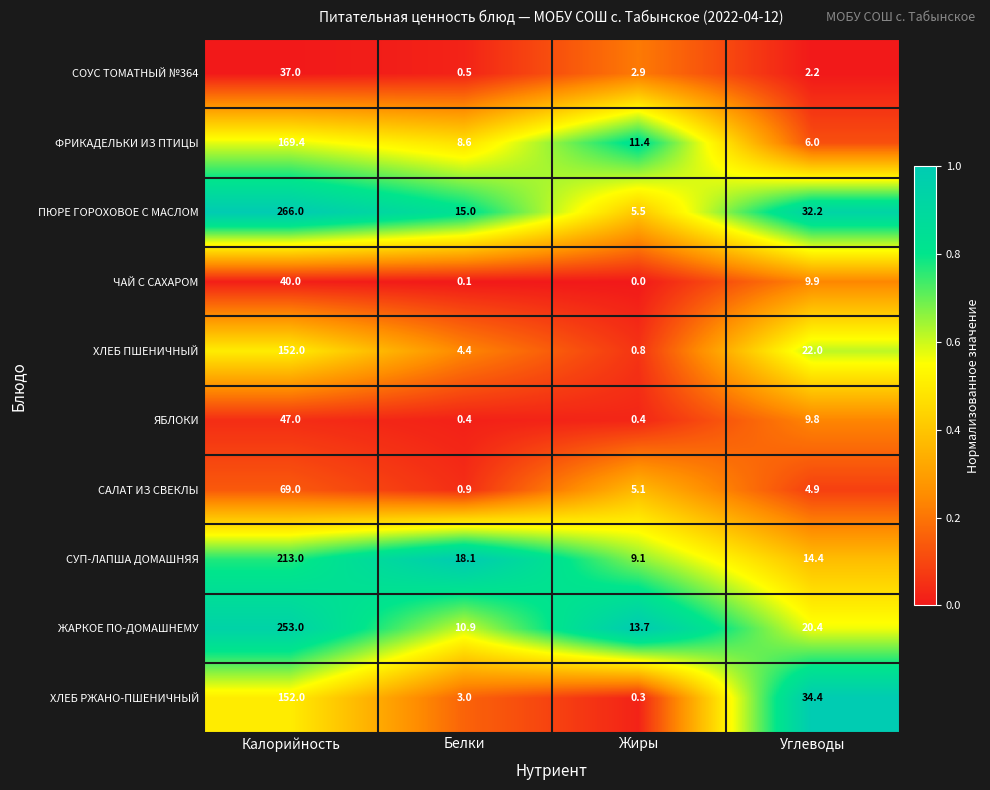

How many series are shown in this chart?

10